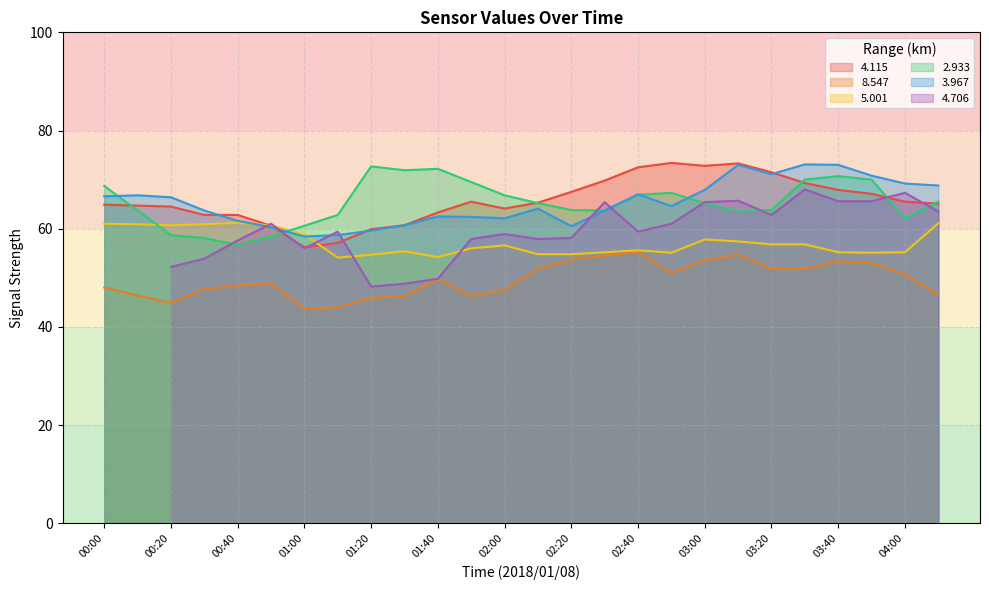

Is the value of   3.967 at 04:00 greater than the value of   4.115 at 03:00?

No